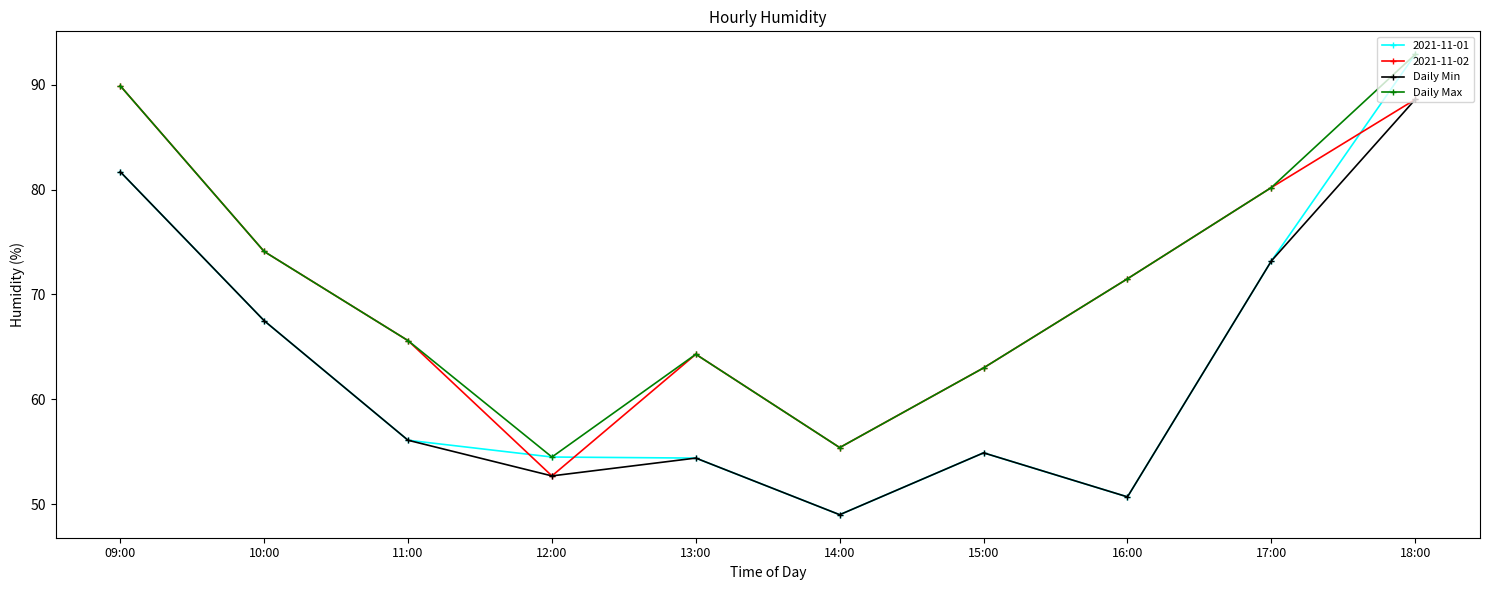

Does the chart have visible grid lines?

No